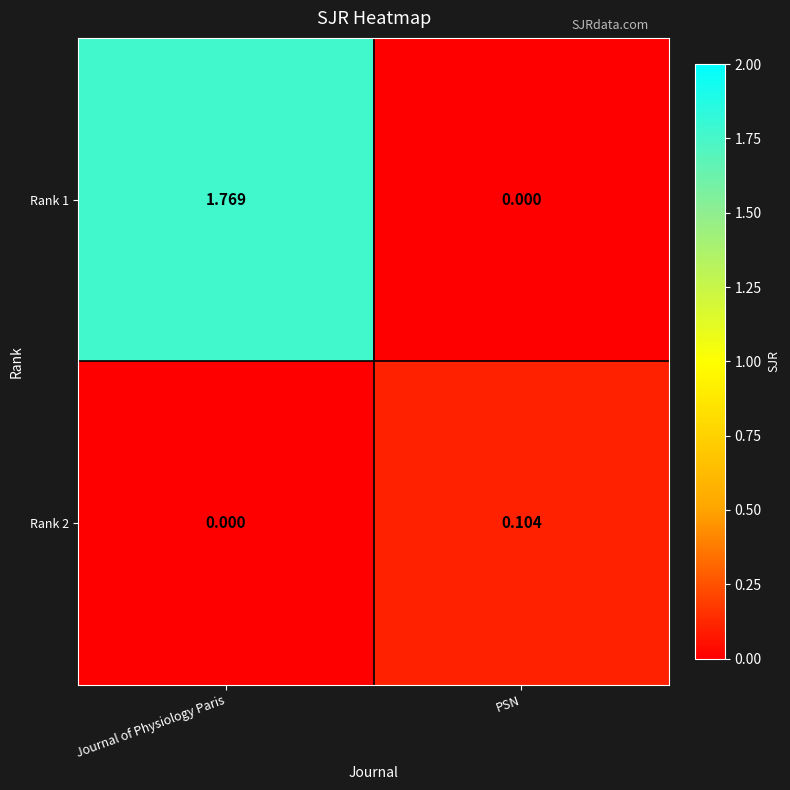

Count the number of data series in this chart.

2